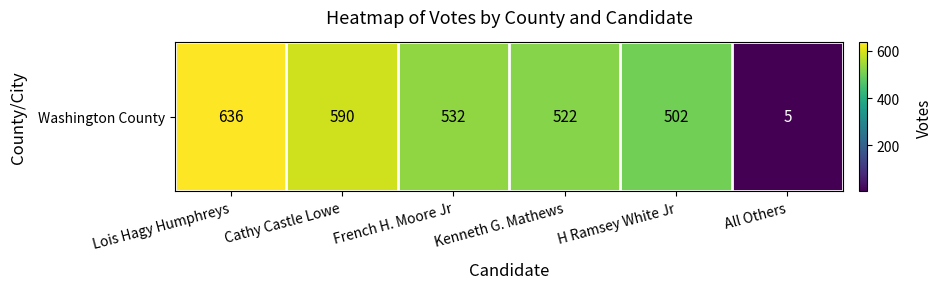

Which category has the highest value across all series?

Lois Hagy Humphreys